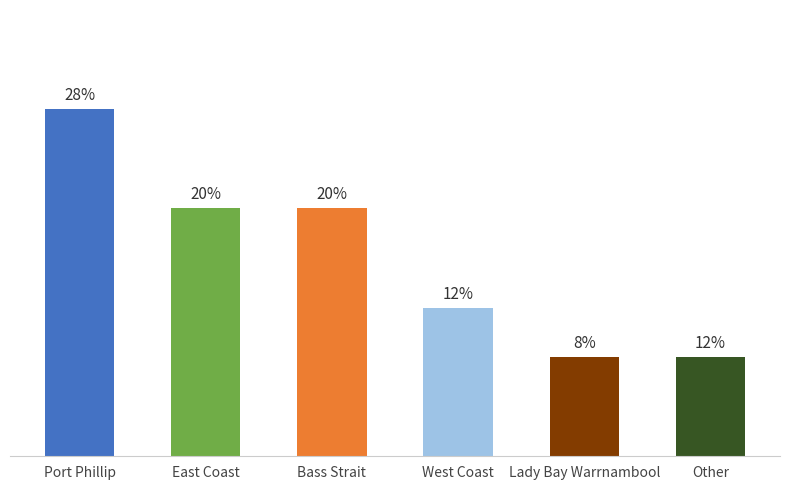

Which label corresponds to the smallest value in the chart?

Lady Bay Warrnambool